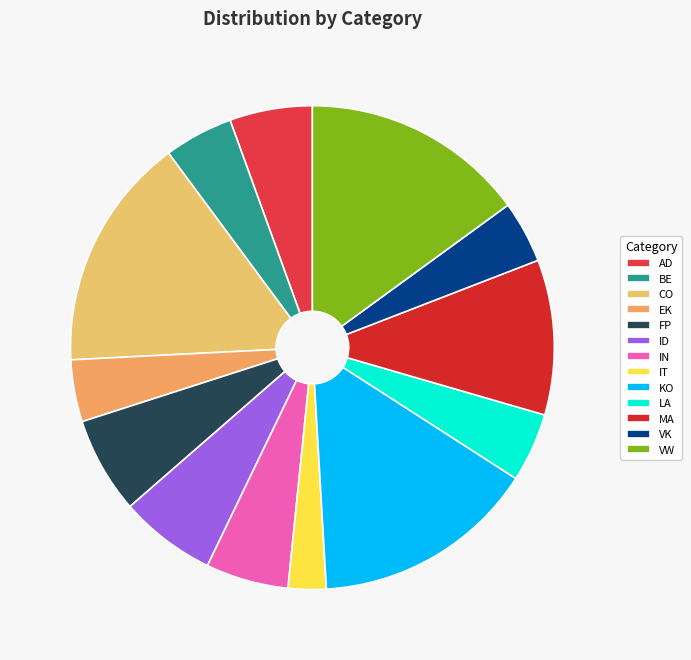

How many segments does this pie chart have?

13